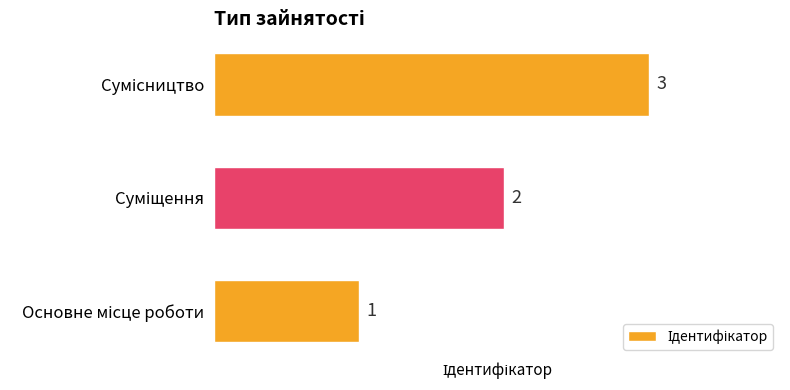

How many values are between 1 and 3?

3